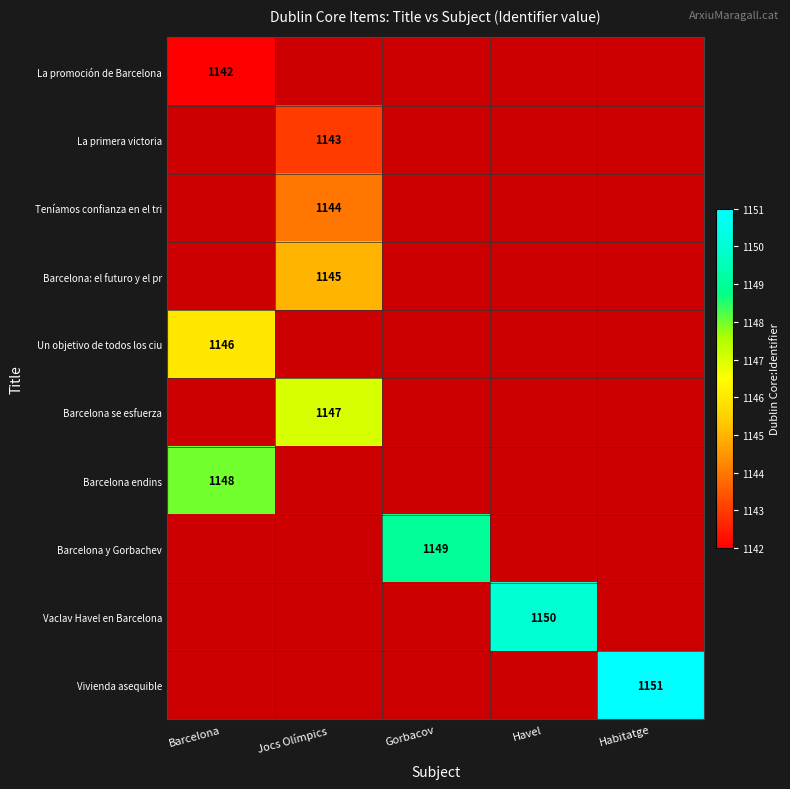

The value of Barcelona: el futuro y el pr at Jocs Olímpics is 1868. True or false?

False